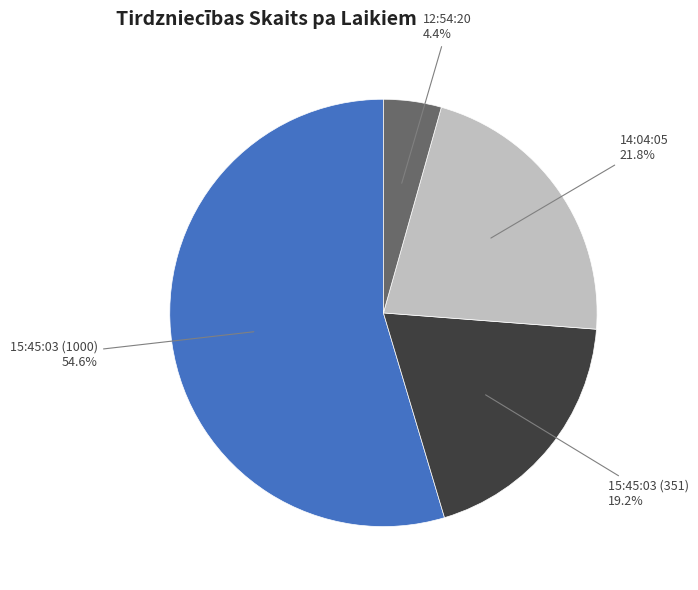

Which slice is the largest?

15:45:03 (1000)